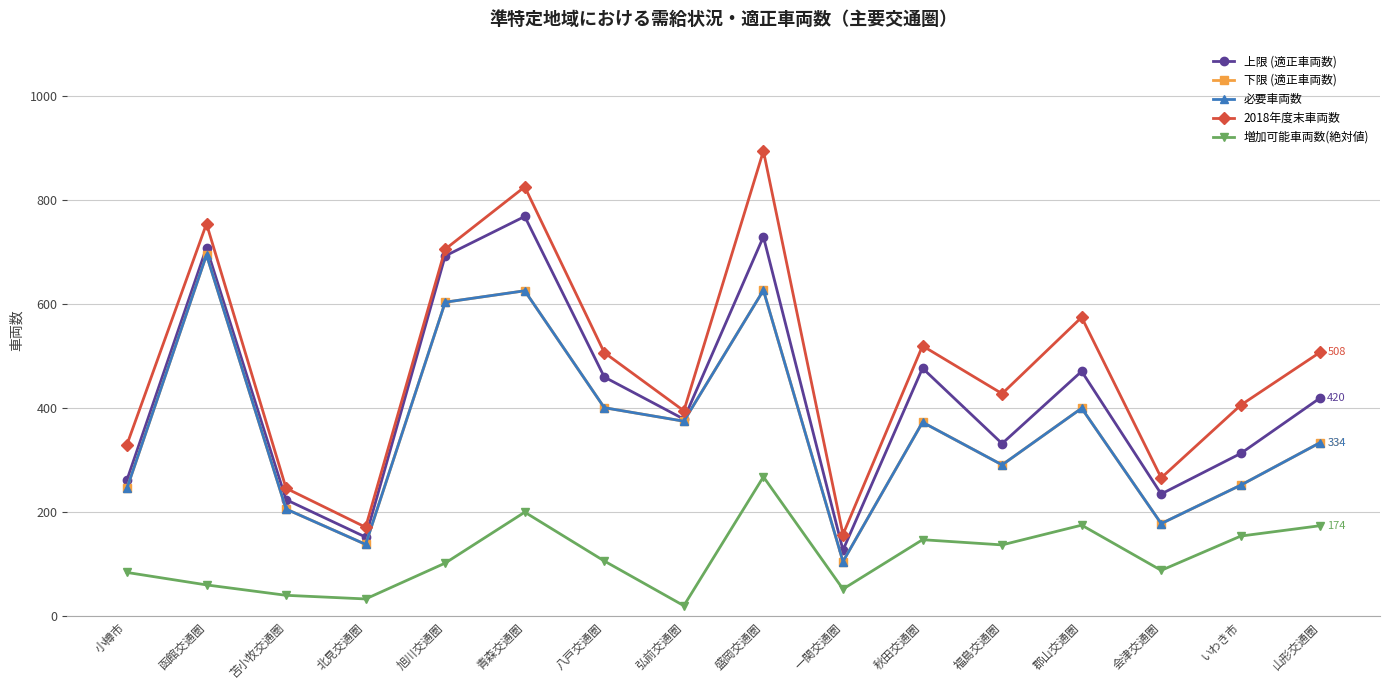

Which has a higher value, いわき市 or 山形交通圏?

山形交通圏